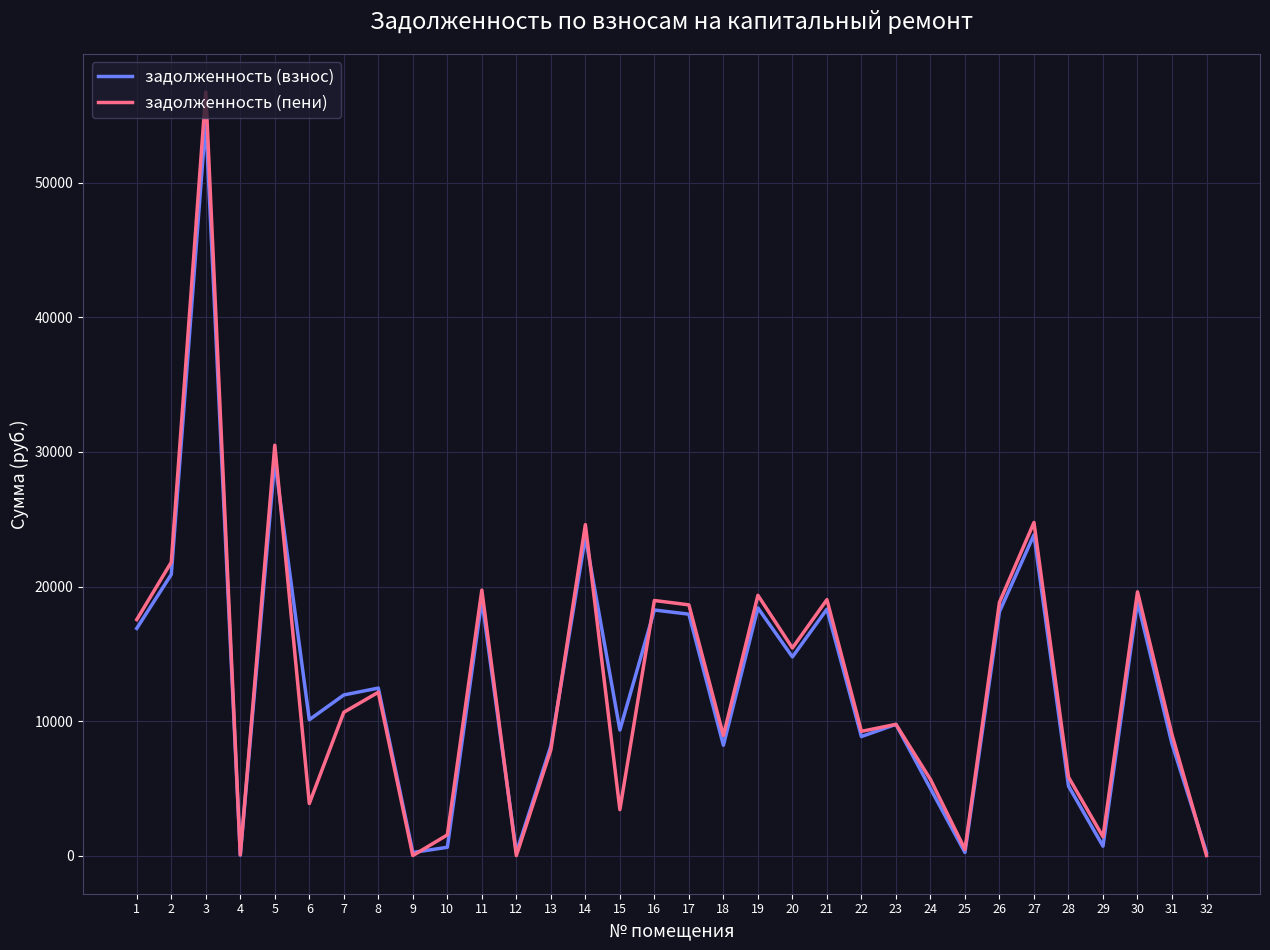

What is the greatest value displayed?

56749.4